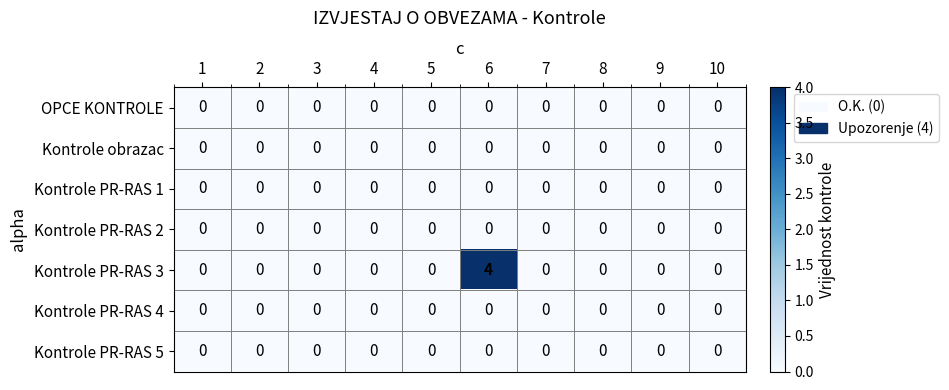

The Kontrole PR-RAS 3 series shows 0 at 1. True or false?

True